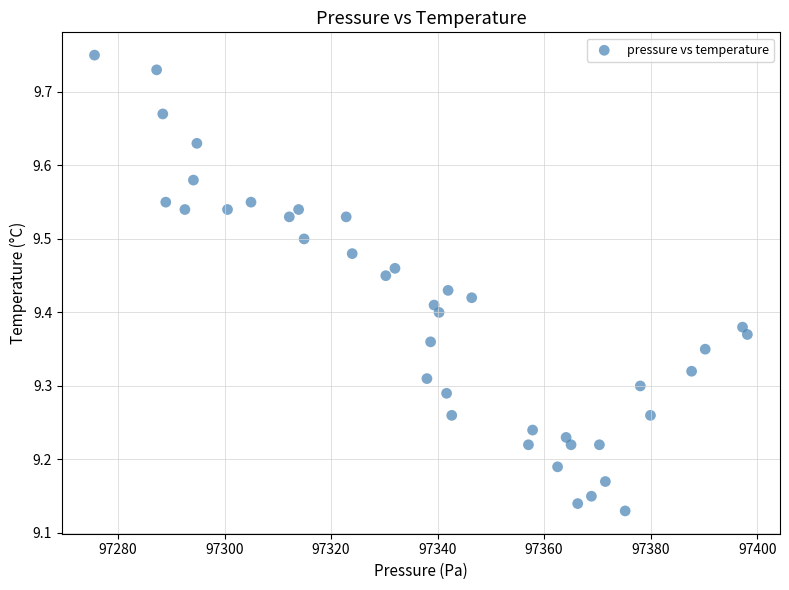

What is the range of X values (max minus min)?

122.6